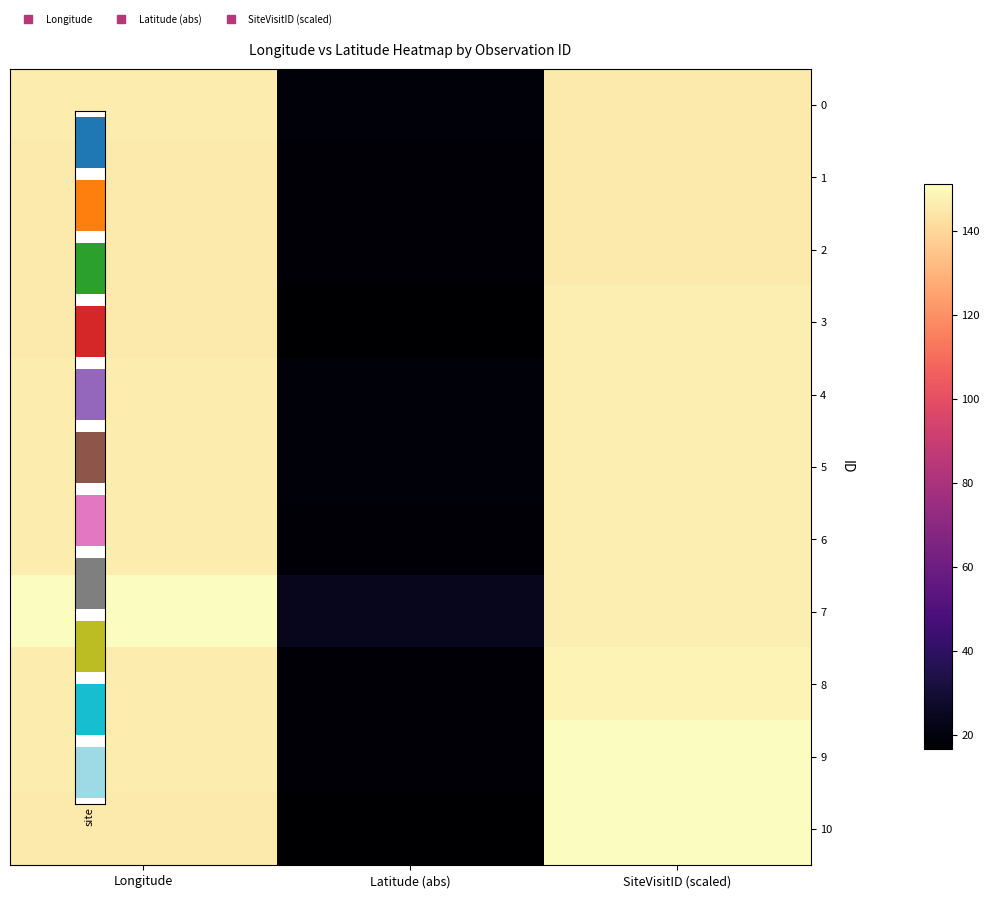

The value of 0 at Latitude (abs) is 28.4. True or false?

False